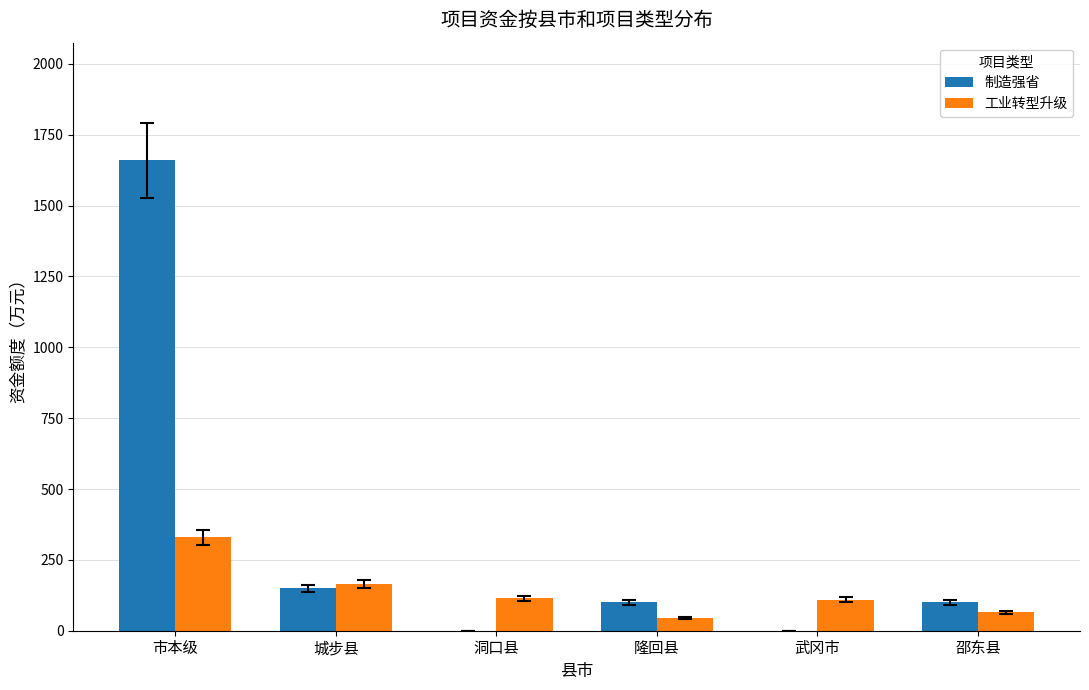

What is the sum of all 工业转型升级 values?

830